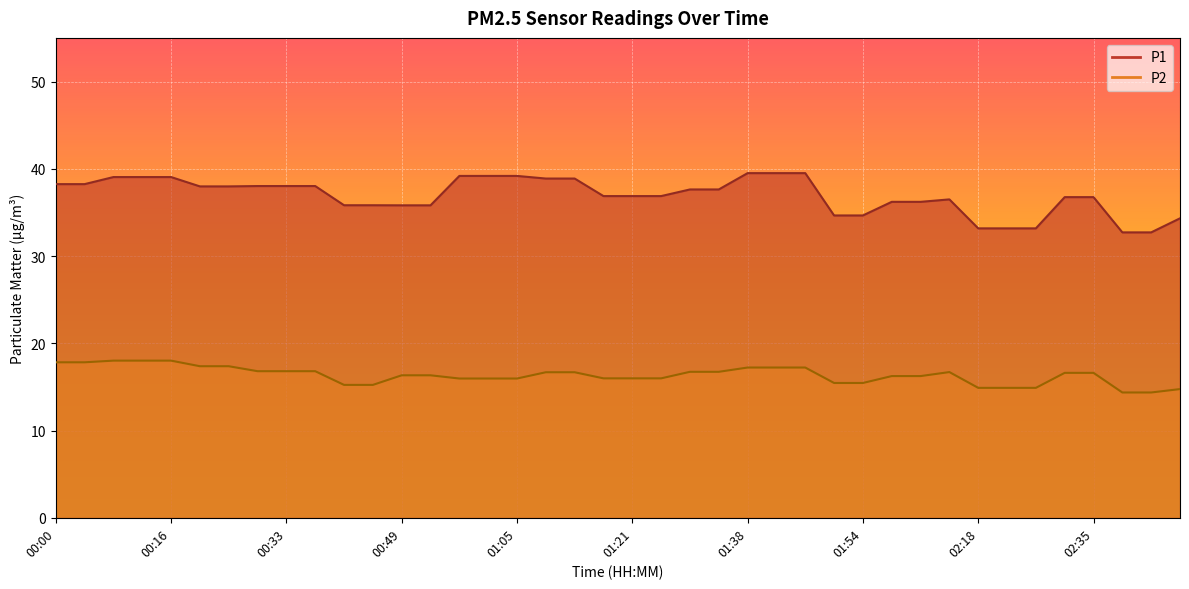

True or false: P2 and P1 cross at least once.

False